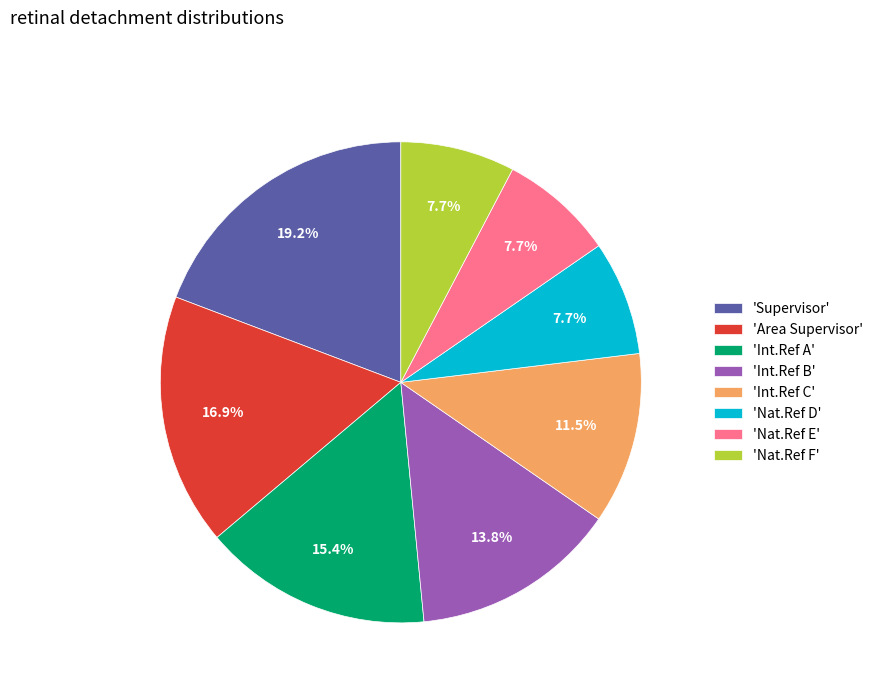

What percentage do 'Nat.Ref E' and 'Area Supervisor' together represent?

24.6%